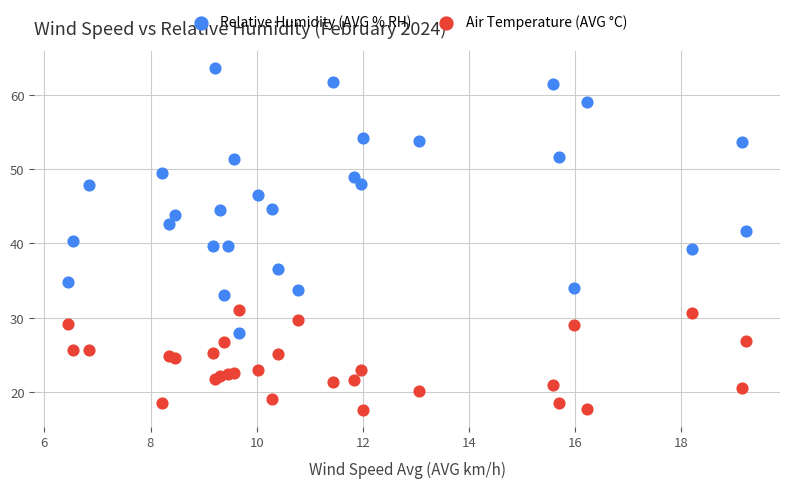

Which series contains the highest Y value?

Relative Humidity (AVG % RH)